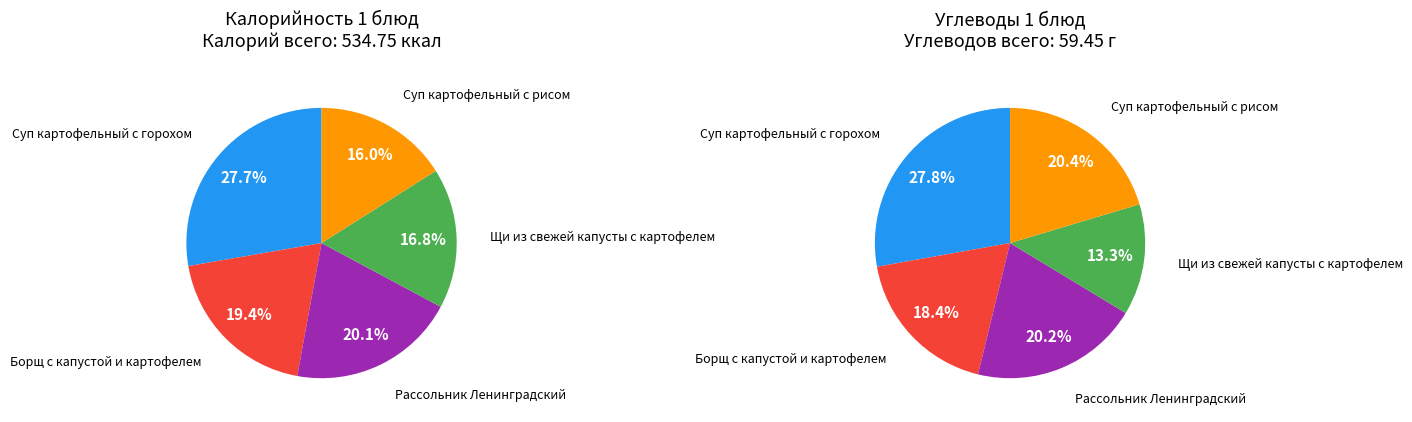

To the nearest percent, what percentage of the pie is Суп картофельный с горохом?

28%